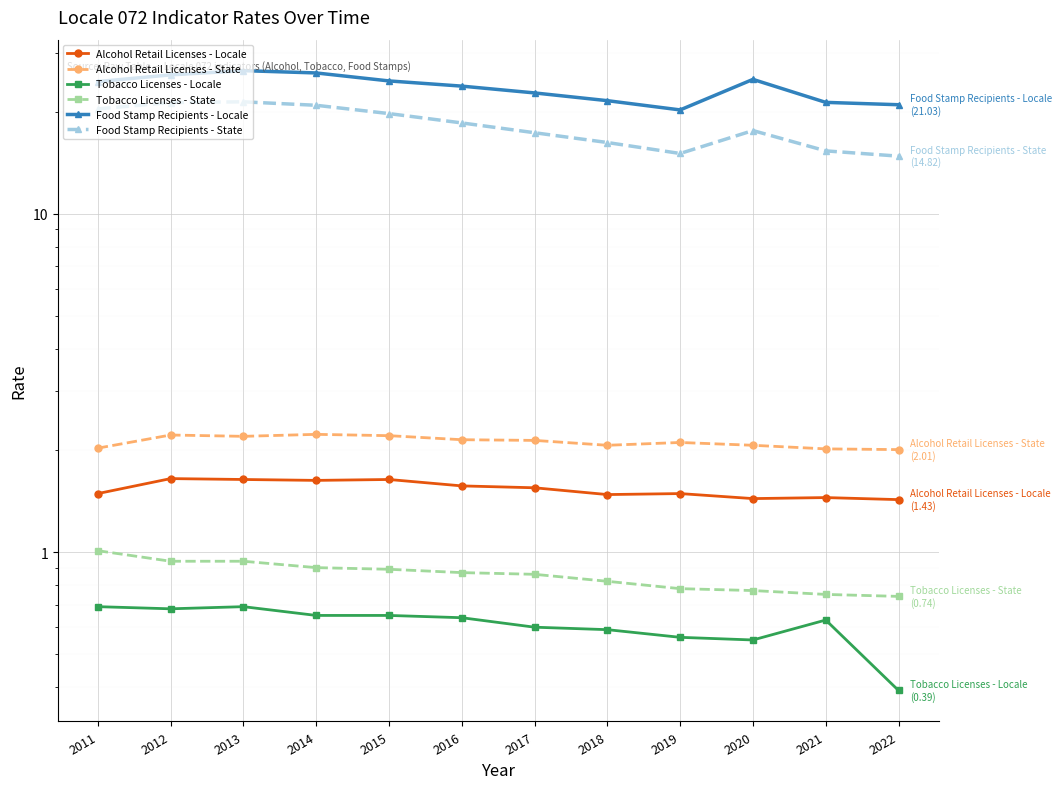

Rank the categories by Food Stamp Recipients - Locale value from highest to lowest.

2013, 2014, 2012, 2020, 2015, 2011, 2016, 2017, 2018, 2021, 2022, 2019